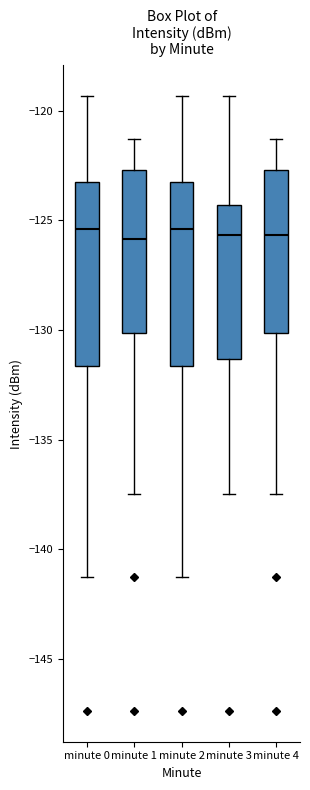

Reading left to right, transcribe this box plot: for each box, give where its median line is, the range the box spans, and where its two whiskers end, as read against the y-axis. The values are not printed on the chart, so give them approximately, as read against the axis.

minute 0: median -125.5, box -131.5 to -123.0, whiskers -141.5 to -119.5
minute 1: median -126.0, box -130.0 to -122.5, whiskers -137.5 to -121.5
minute 2: median -125.5, box -131.5 to -123.0, whiskers -141.5 to -119.5
minute 3: median -125.5, box -131.5 to -124.5, whiskers -137.5 to -119.5
minute 4: median -125.5, box -130.0 to -122.5, whiskers -137.5 to -121.5